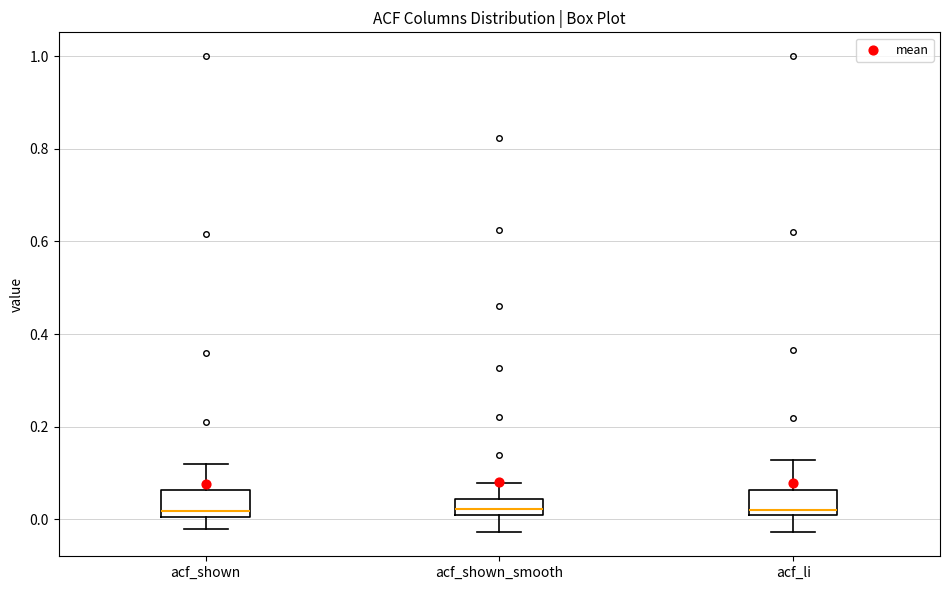

Where does the median line of the box for acf_shown sit on the y-axis? The values are not printed on the chart, so give them approximately, as read against the axis.

0.02